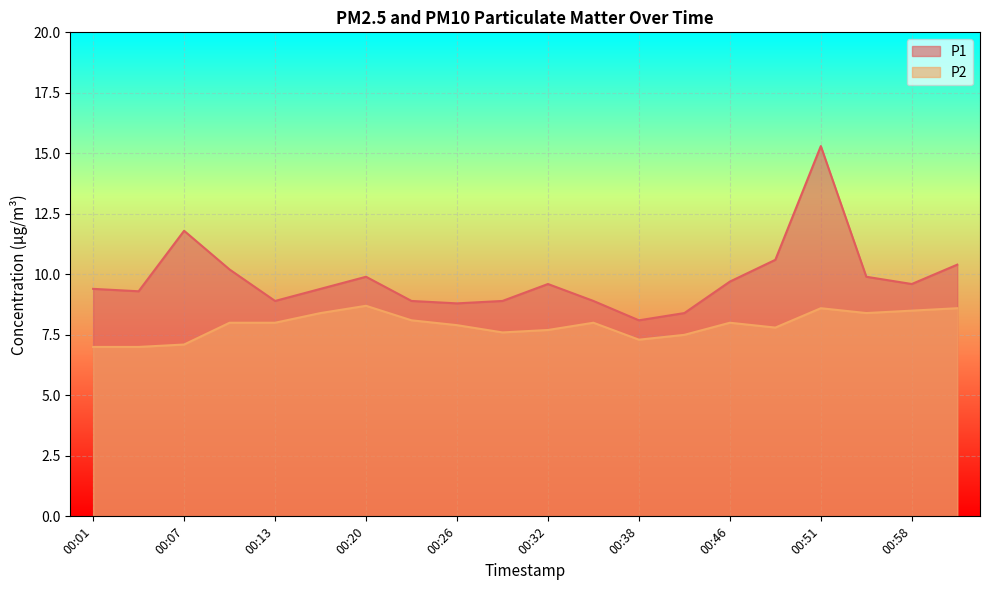

What is the sum of the P1 values at 00:29 and 00:17?

18.3